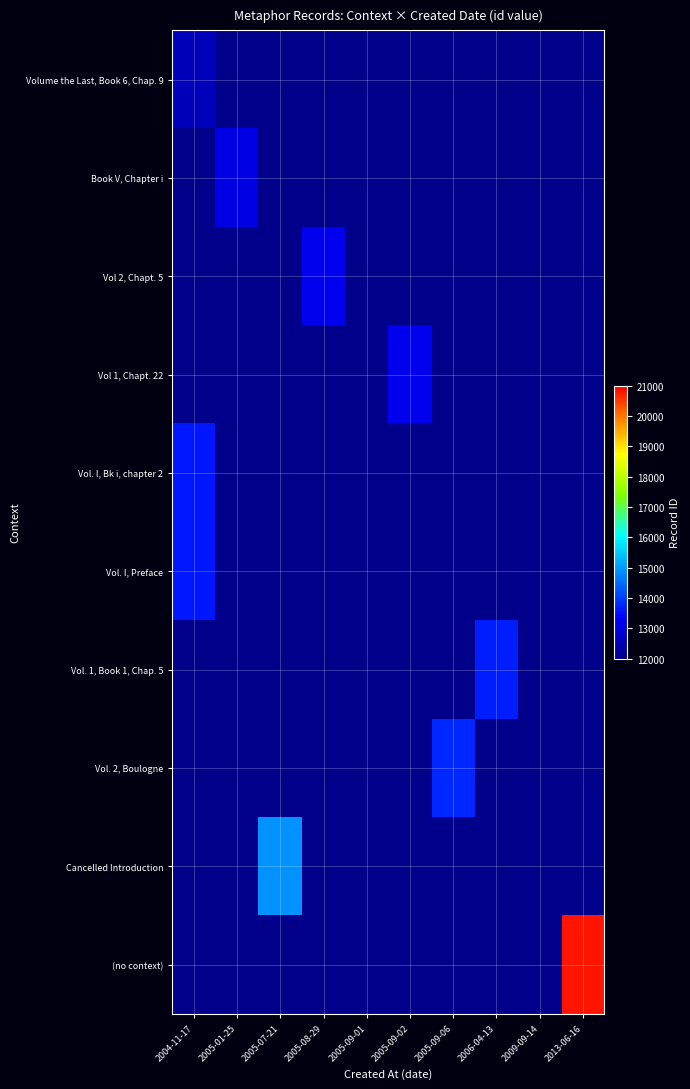

At 2009-09-14, list the series in order from smallest to largest.

Volume the Last, Book 6, Chap. 9, Book V, Chapter i, Vol 2, Chapt. 5, Vol 1, Chapt. 22, Vol. I, Bk i, chapter 2, Vol. I, Preface, Vol. 1, Book 1, Chap. 5, Vol. 2, Boulogne, Cancelled Introduction, (no context)